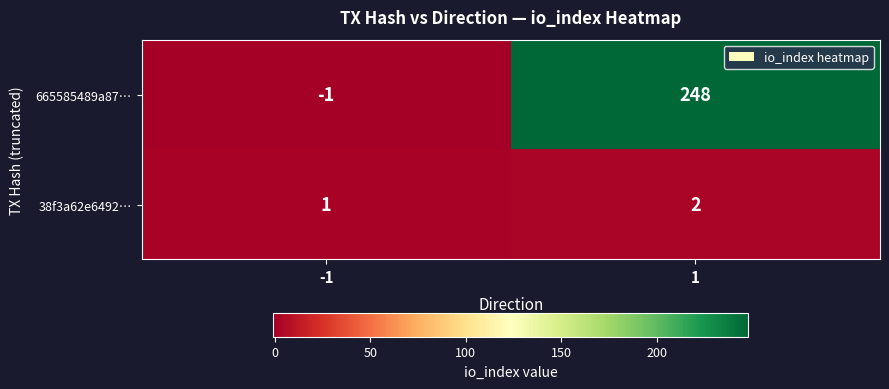

Rank the series by their average value, from highest to lowest.

665585489a87…, 38f3a62e6492…